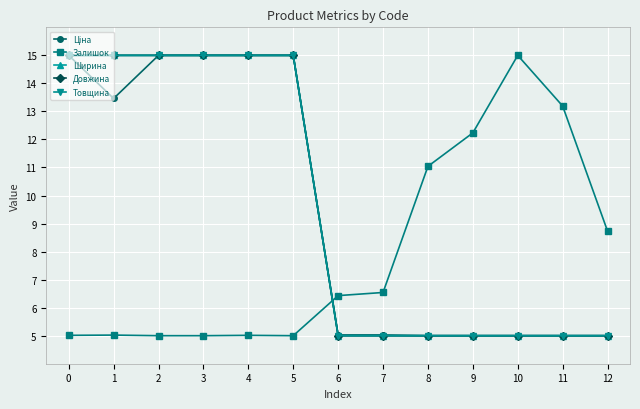

What is the maximum value for Товщина?

15.0